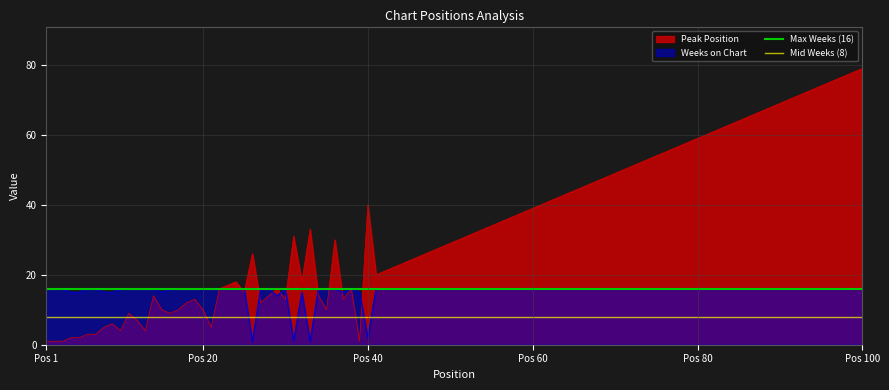

What is the maximum value for Peak Position?

79